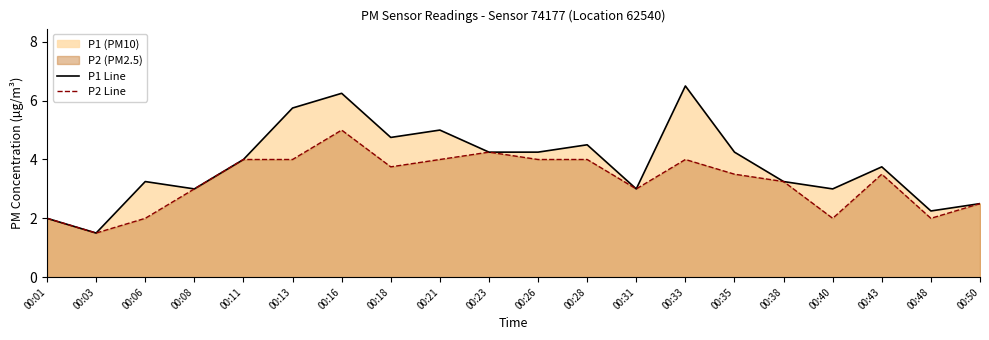

What is the value of the P2 Line point at the 19th from the left?

2.0